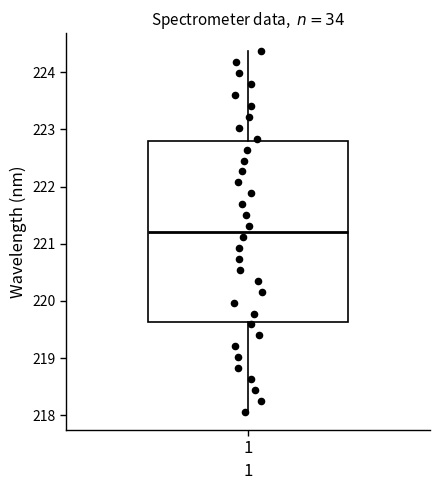

Read this box plot against the y-axis: the position of the median line, the range covered by the box, and the ends of both whiskers. The values are not printed on the chart, so give them approximately, as read against the axis.

median 221.2, box 219.6 to 222.8, whiskers 218.1 to 224.4